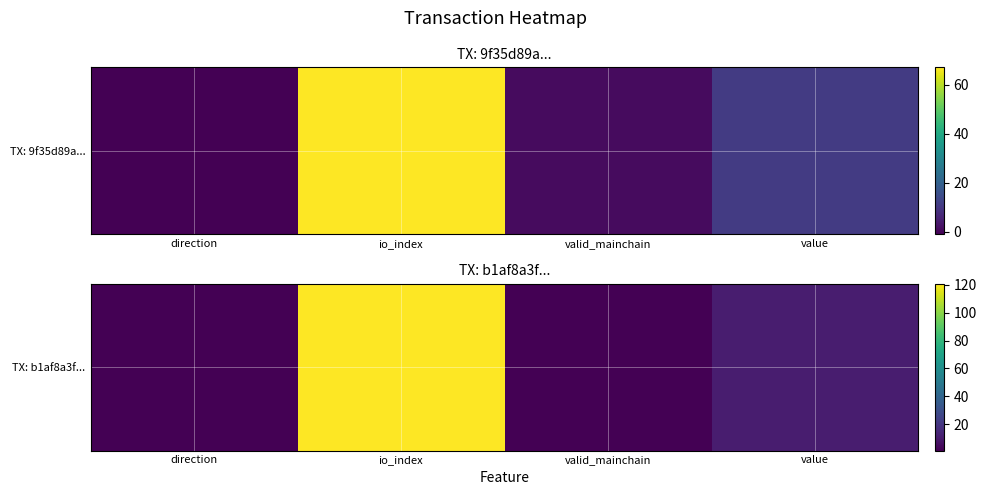

List the labels in order of value, smallest first.

direction, valid_mainchain, value, io_index